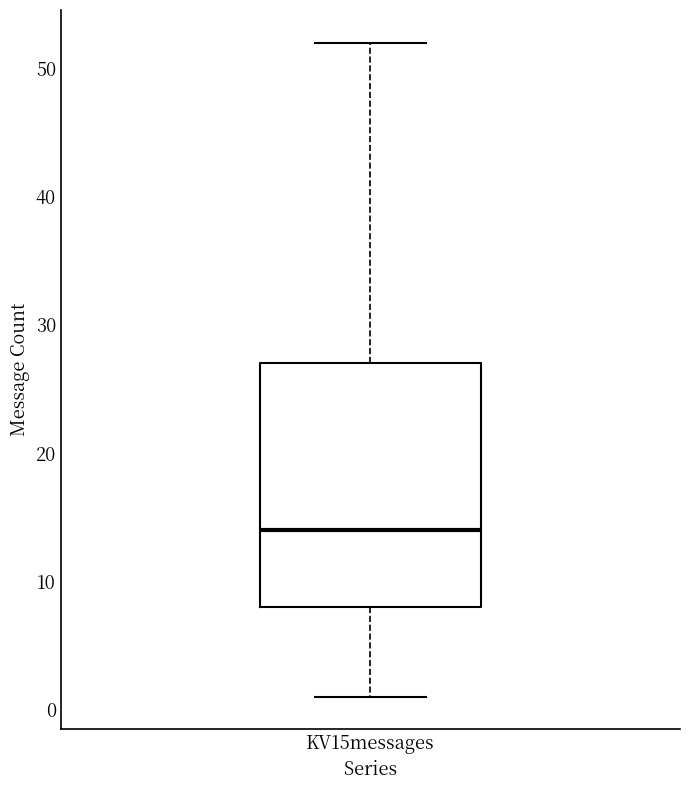

Where does the lower whisker of the box for KV15messages end on the y-axis? The values are not printed on the chart, so give them approximately, as read against the axis.

1